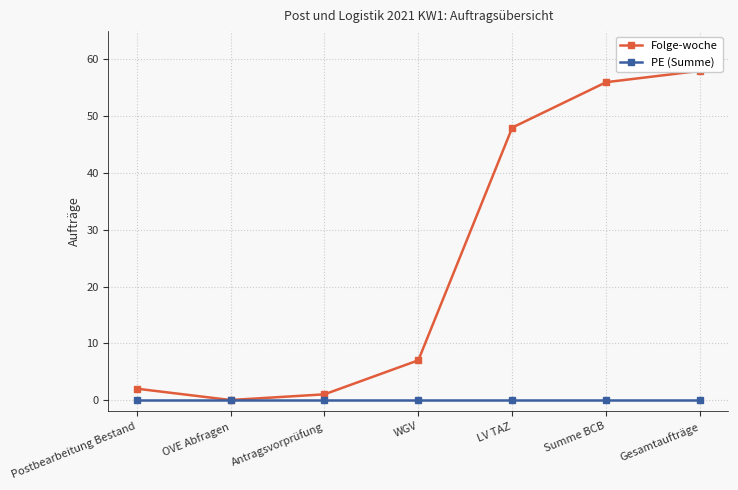

What position from the left is Gesamtaufträge?

7